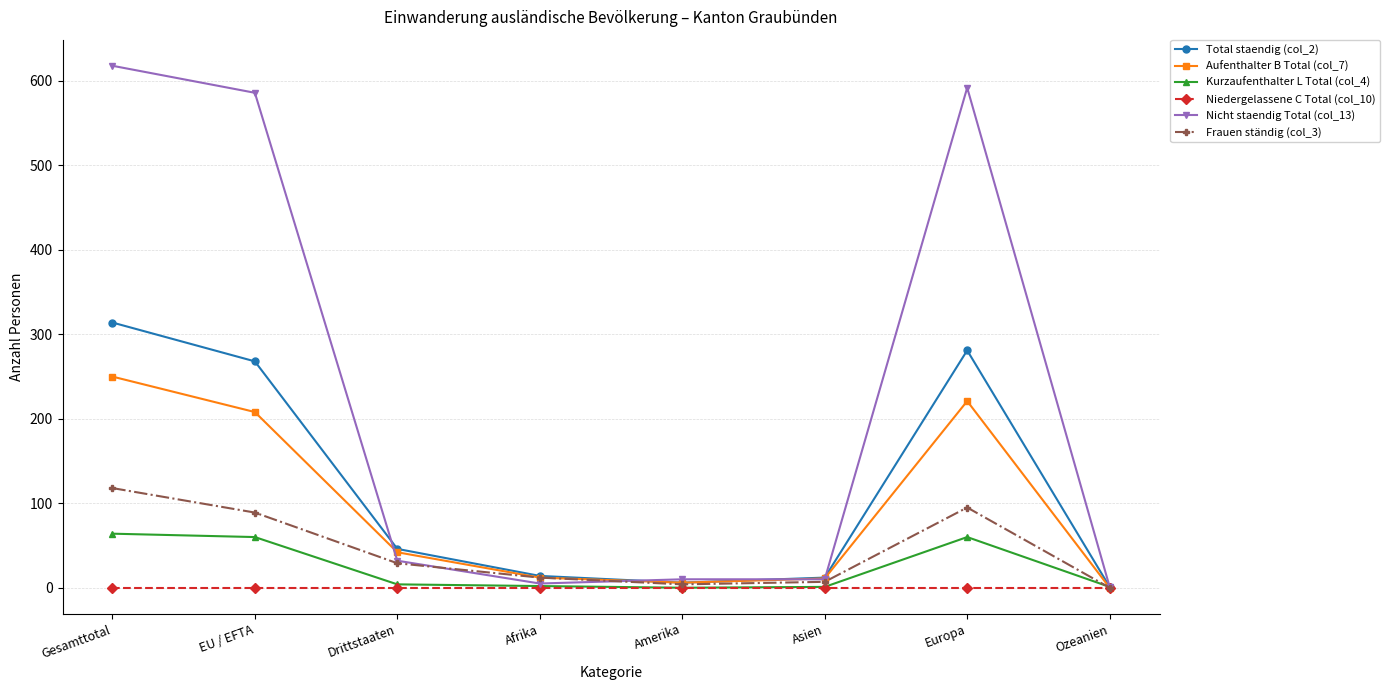

What is the minimum value for Nicht staendig Total (col_13)?

1